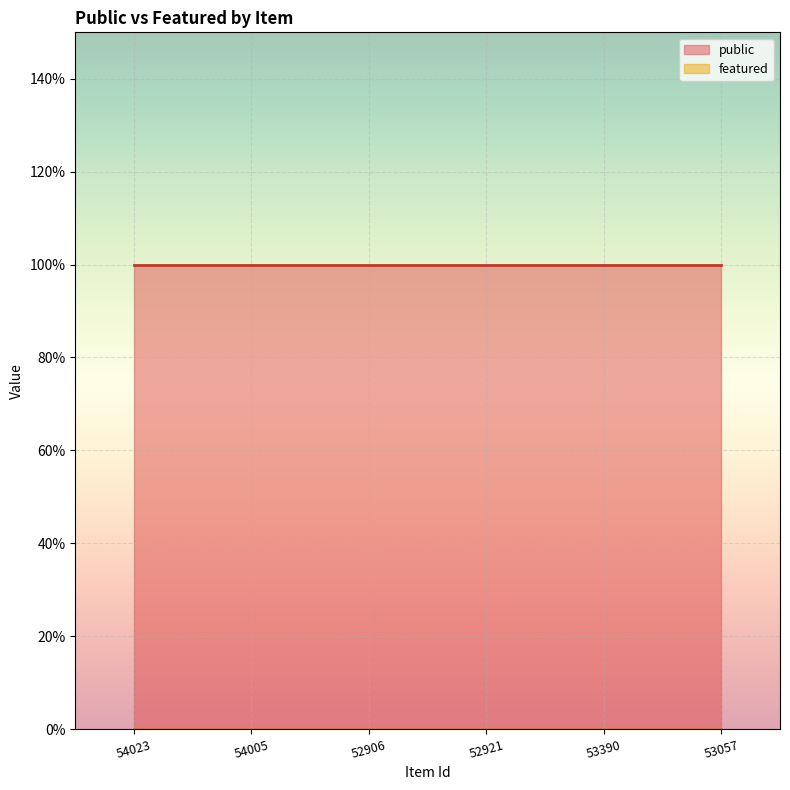

Rank the series at 52906 from highest to lowest value.

public, featured